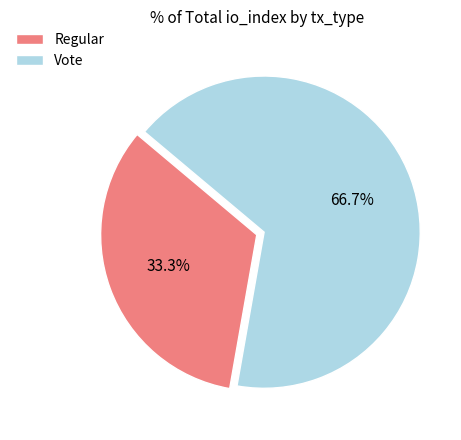

Does Regular represent more than half of the total?

No